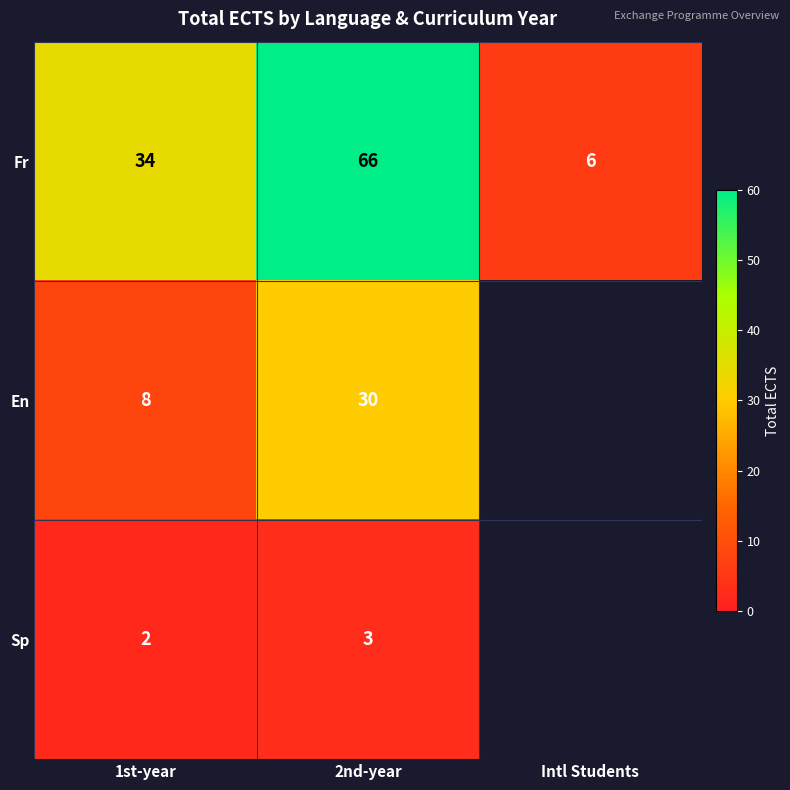

Between 1st-year and 2nd-year, which is larger?

2nd-year